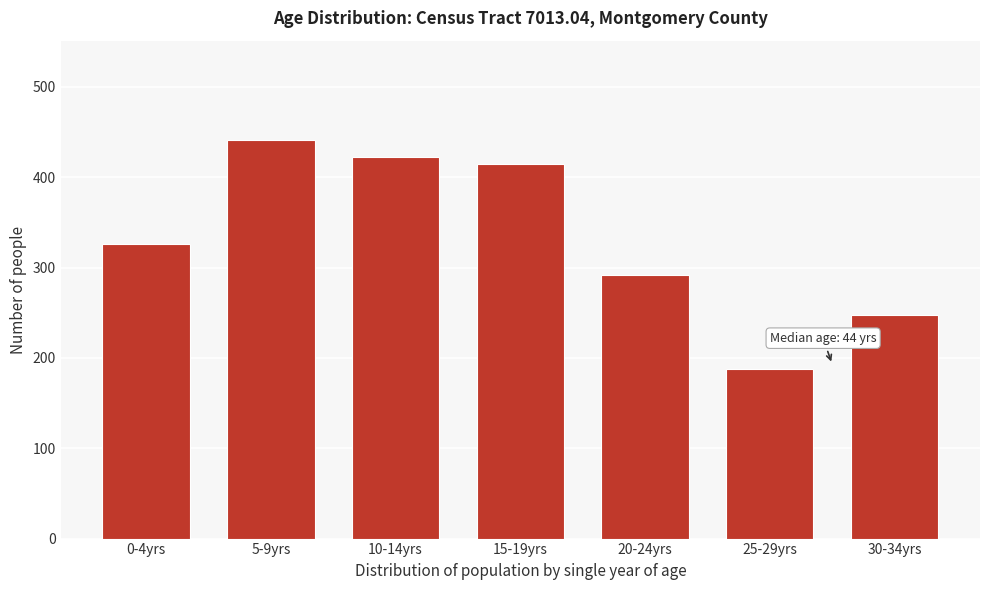

Reading left to right, transcribe all the data shown in this chart.

0-4yrs=326	5-9yrs=441	10-14yrs=422	15-19yrs=415	20-24yrs=292	25-29yrs=188	30-34yrs=247